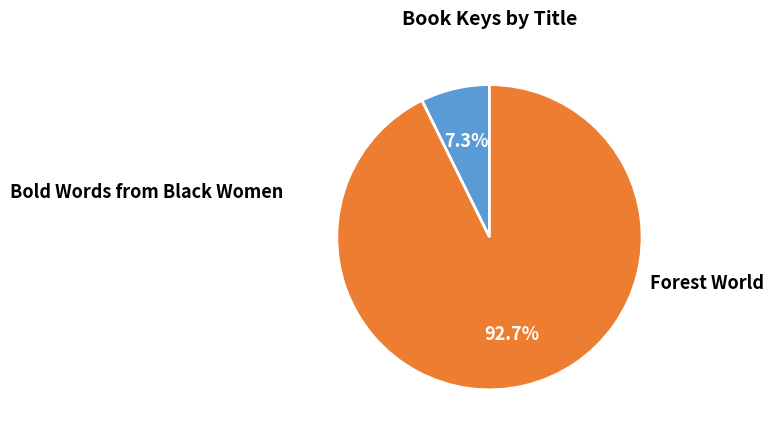

The Bold Words from Black Women slice represents 7% of the pie. True or false?

True